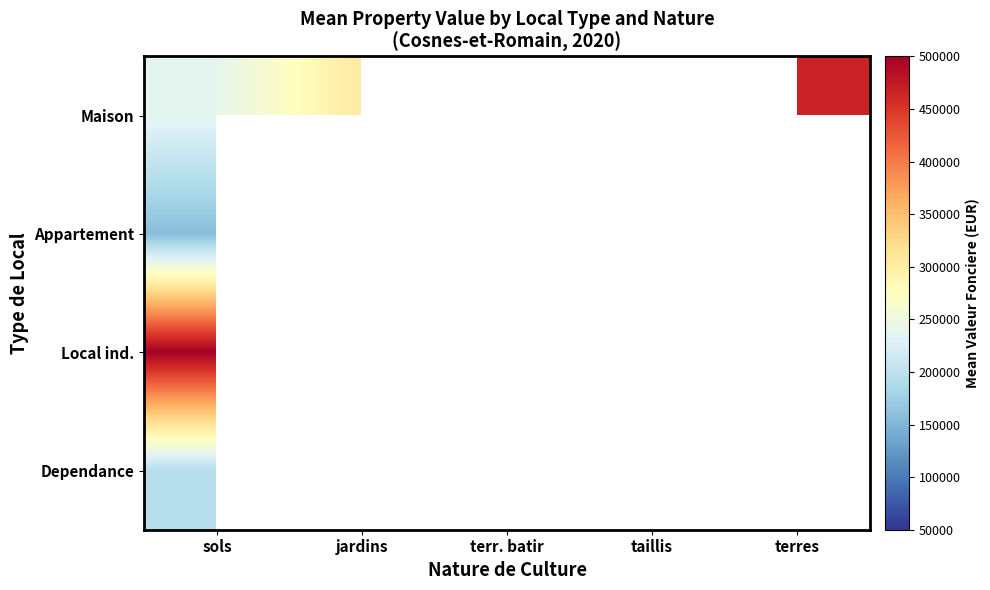

What is the lowest value of the Appartement series?

157300.0